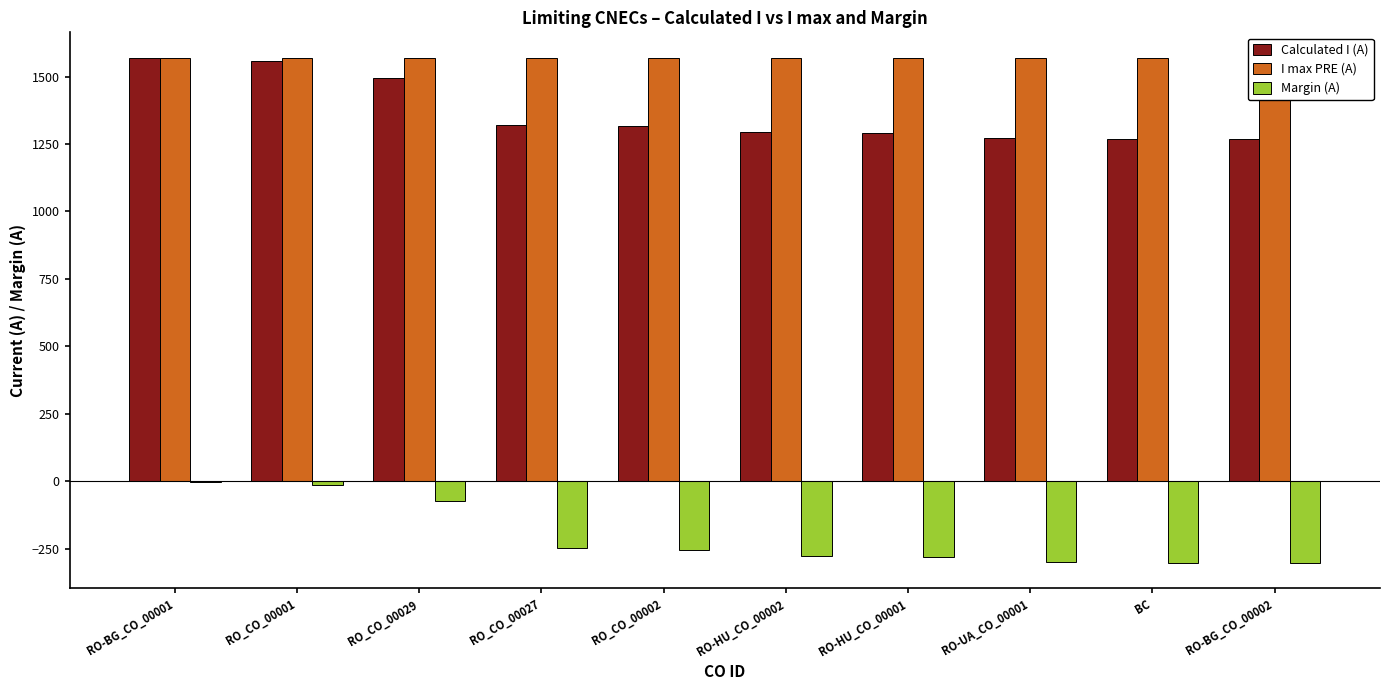

What is the difference between the second highest and second lowest values in the Calculated I (A) series?

290